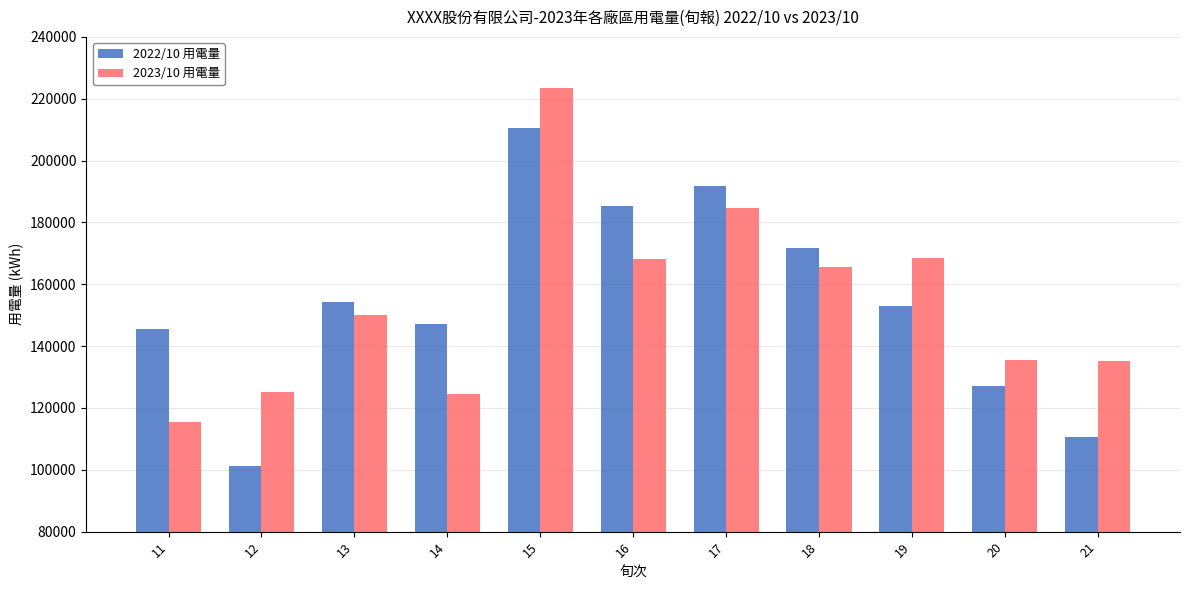

How many data points in 2022/10 用電量 are less than 152864?

5